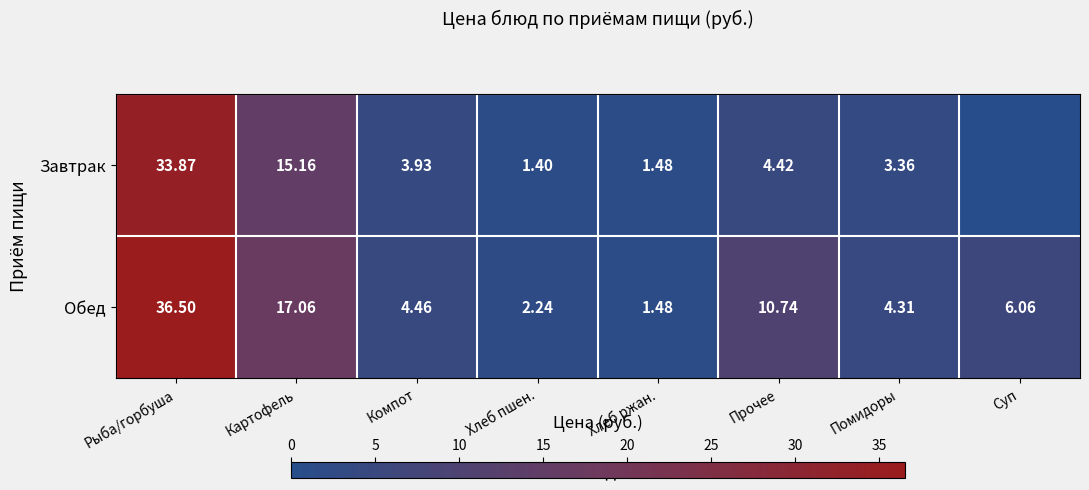

At which category is the sum across all series the highest?

Рыба/горбуша